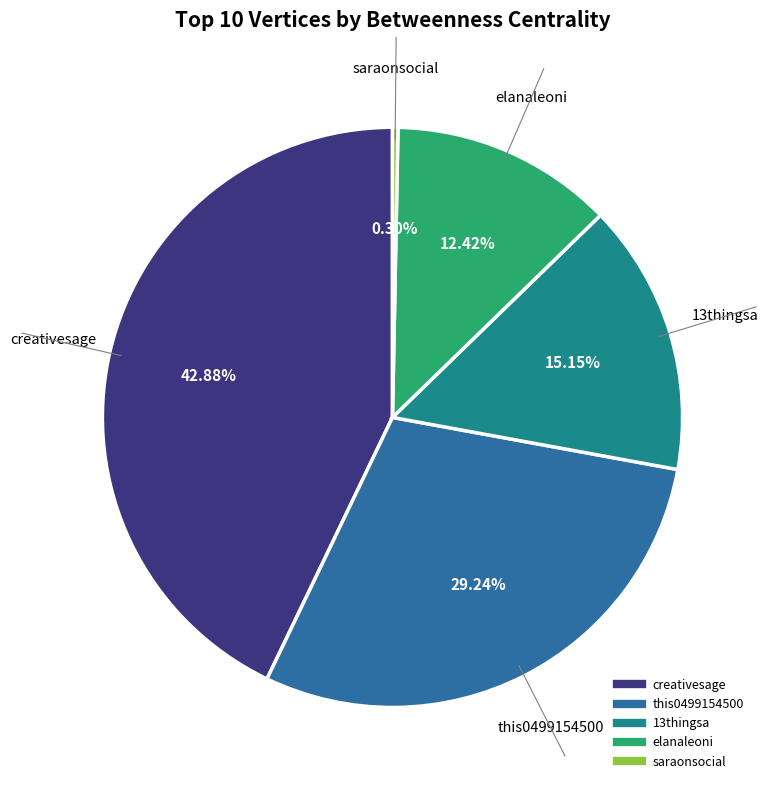

To the nearest percent, what is the difference between the saraonsocial and 13thingsa slice percentages?

15%